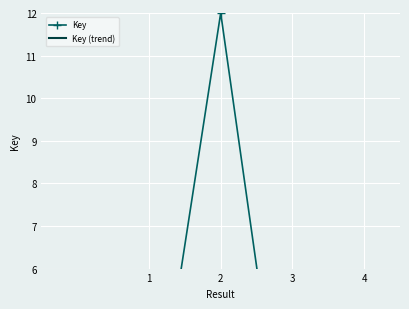

How many intersections are there between Key (trend) and Key?

2